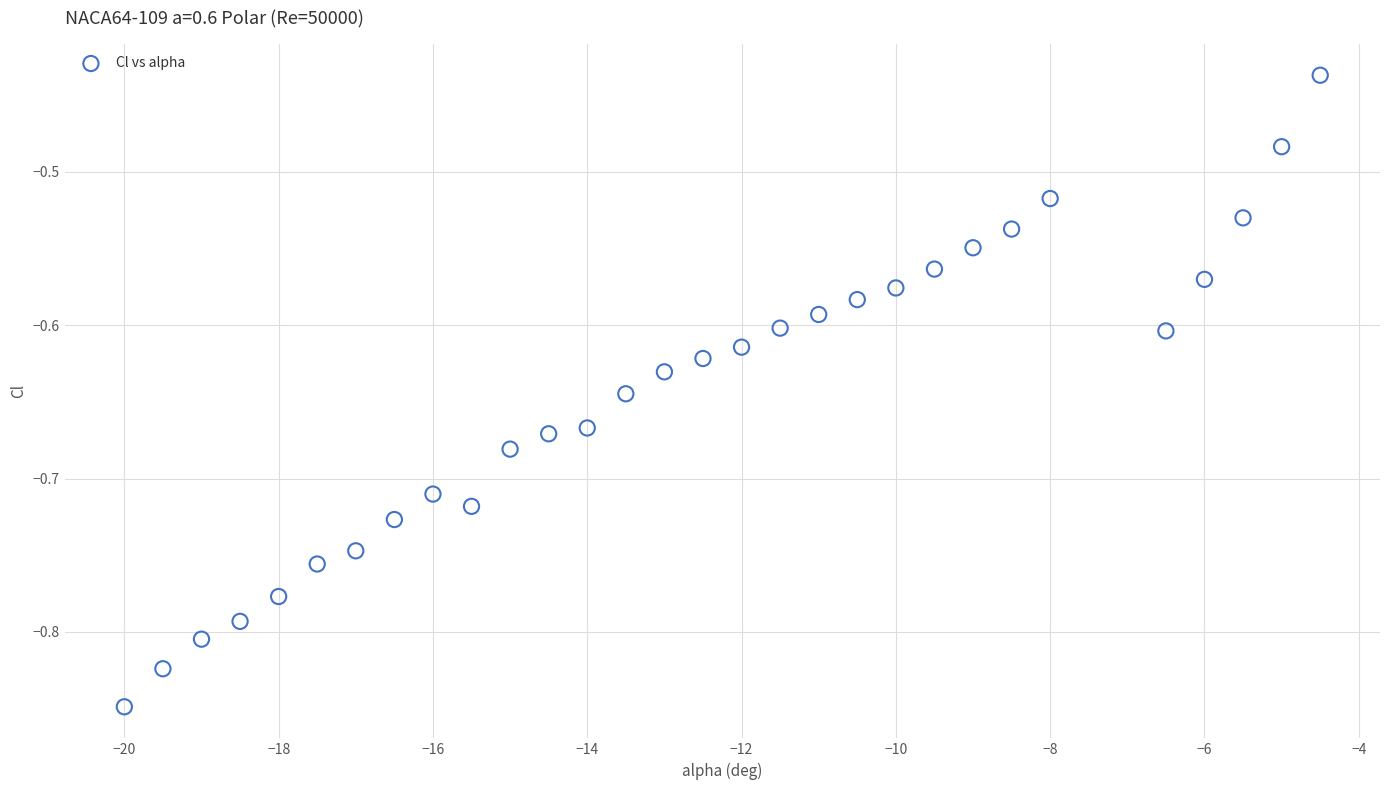

What is the range of Y values (max minus min)?

0.4